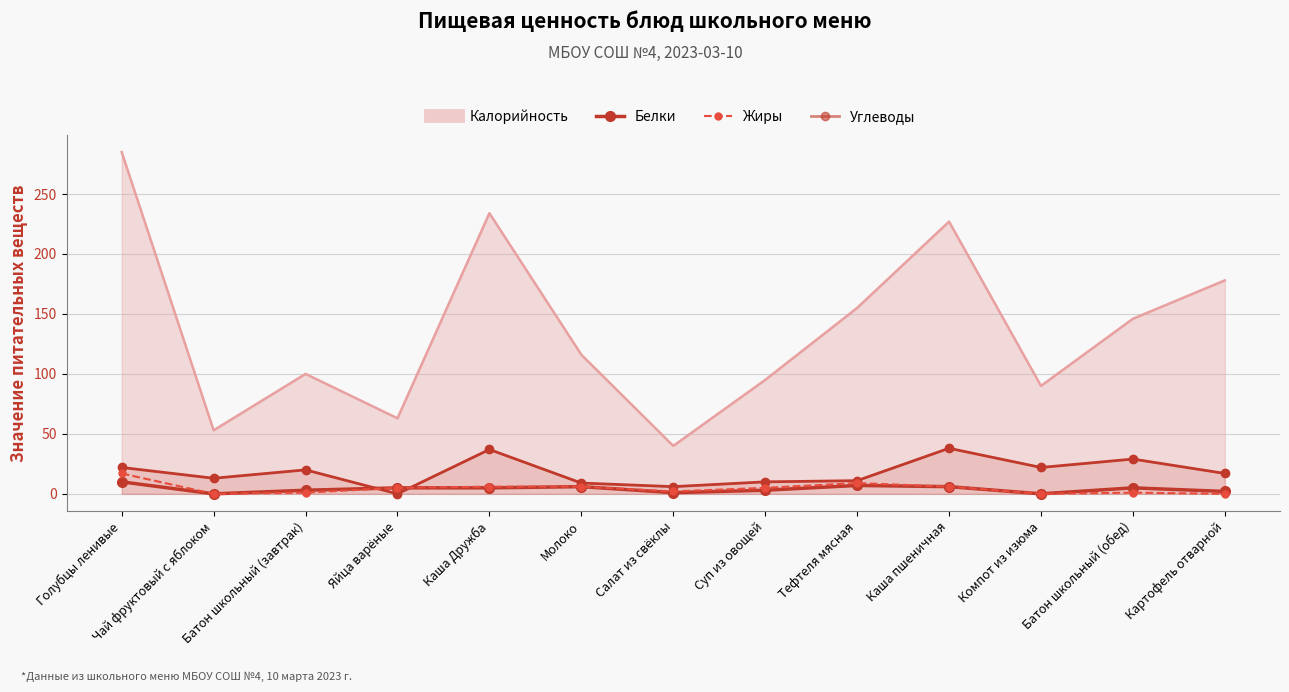

Is the value of Жиры at Суп из овощей greater than the value of Белки at Компот из изюма?

Yes